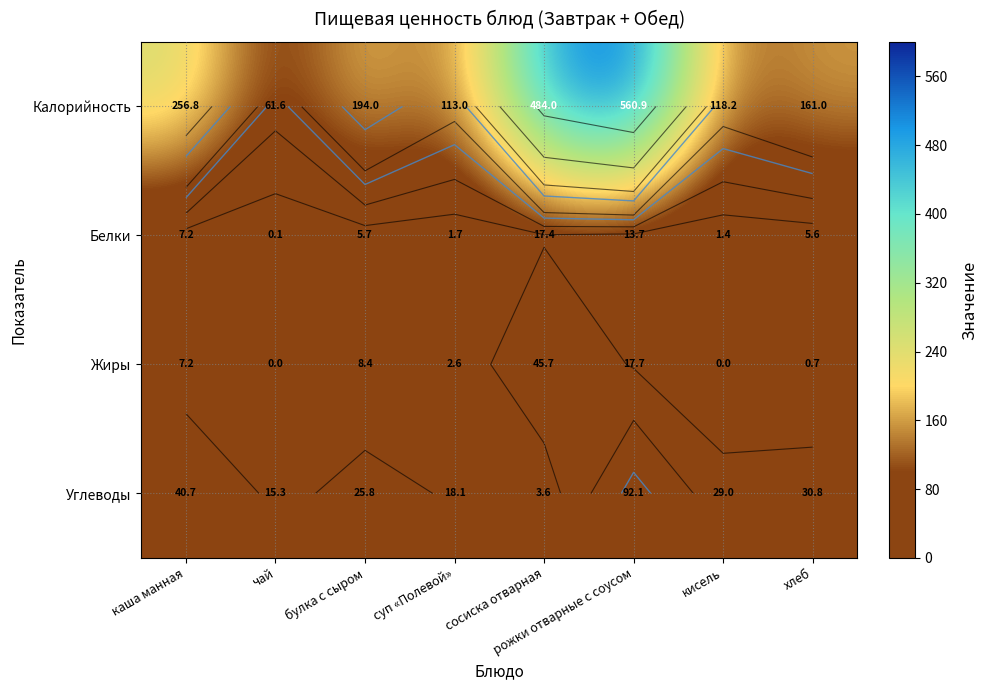

What is the spread (max minus min) of values at кисель?

118.2